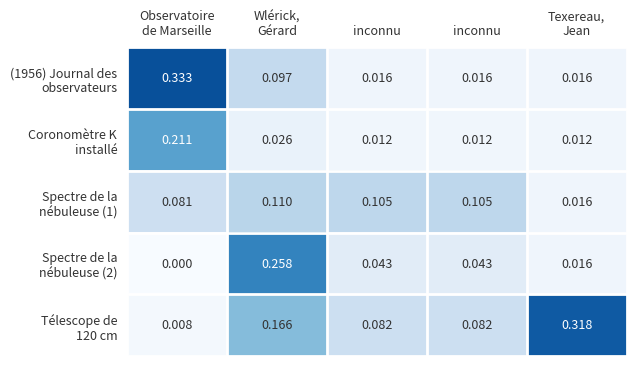

Which series changed the most between Wlérick, Gérard and inconnu?

Spectre de la nébuleuse (2)